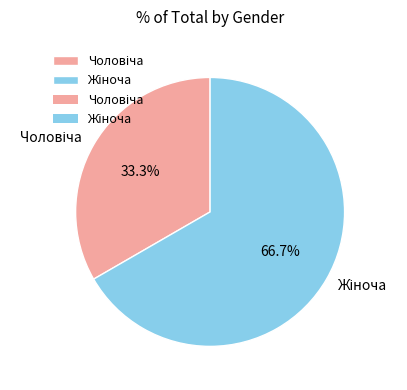

Is there any slice that represents more than half of the pie?

Yes